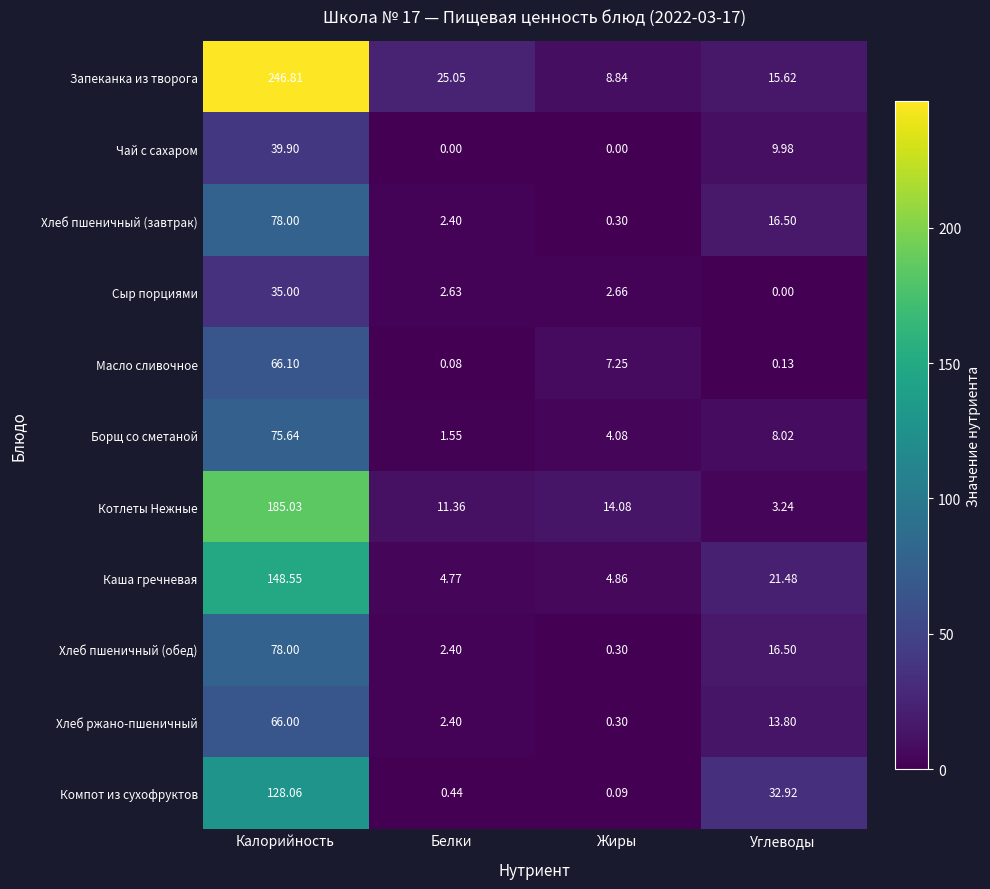

At which label is Масло сливочное closest to 33?

Жиры